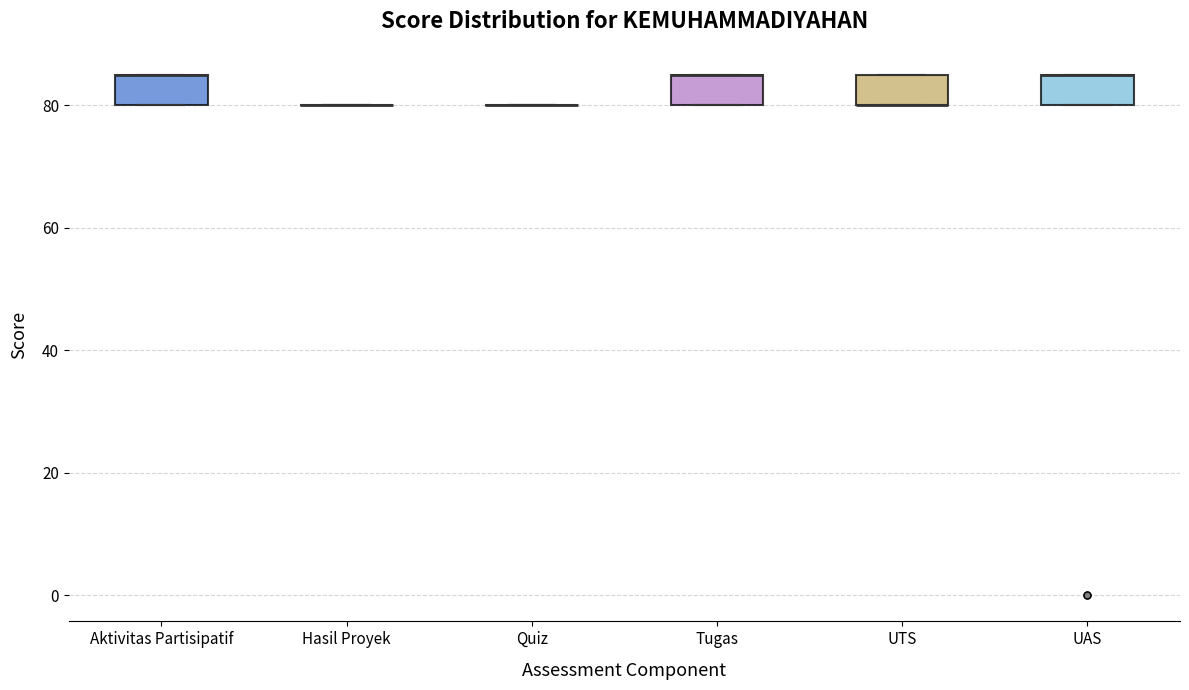

Reading left to right, read every box against the y-axis: the position of its median line, the range the box covers, and the ends of its whiskers. The values are not printed on the chart, so give them approximately, as read against the axis.

Aktivitas Partisipatif: median 86 (drawn on the box's upper edge), box 80 to 86, whiskers 80 to 86
Hasil Proyek: box collapsed to a line at 80, whiskers 80 to 80
Quiz: box collapsed to a line at 80, whiskers 80 to 80
Tugas: median 86 (drawn on the box's upper edge), box 80 to 86, whiskers 80 to 86
UTS: median 80 (drawn on the box's lower edge), box 80 to 86, whiskers 80 to 86
UAS: median 86 (drawn on the box's upper edge), box 80 to 86, whiskers 80 to 86